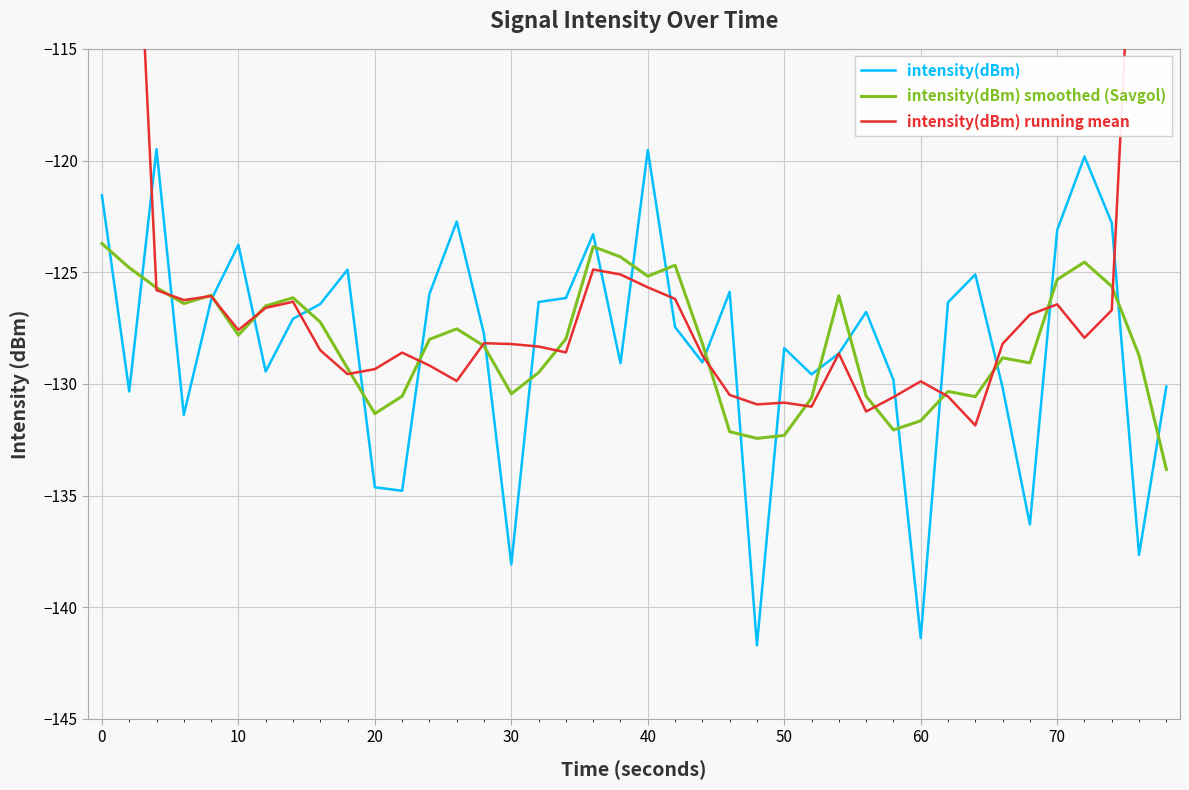

Is it true that intensity(dBm) smoothed (Savgol) equals -130.4 at 30?

True